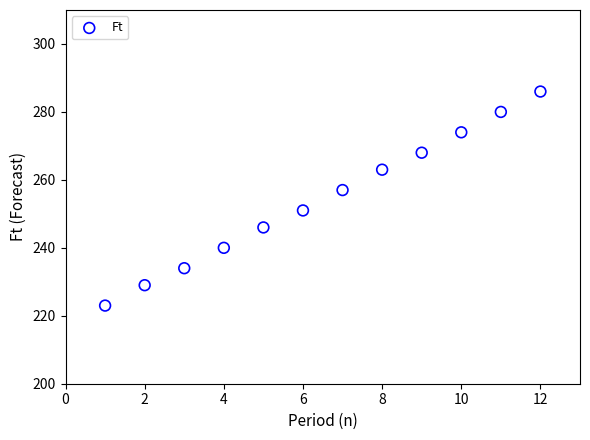

What is the average Y value?

254